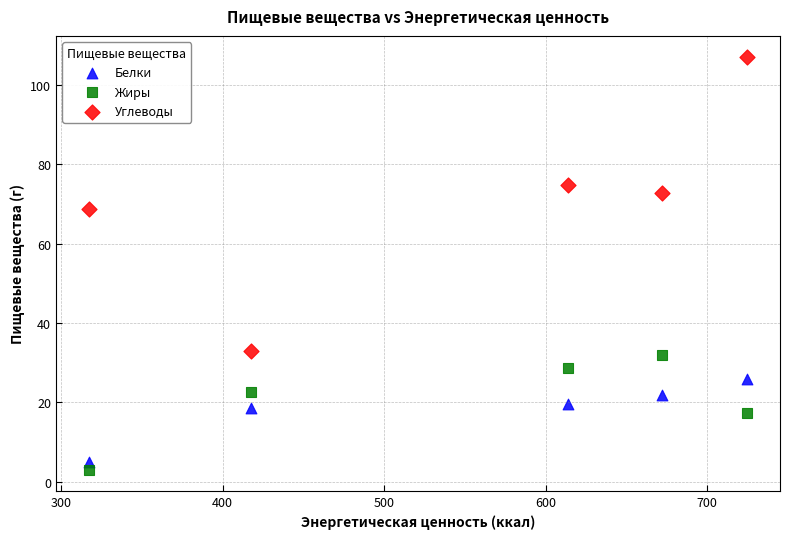

What is the X range (max minus min) for the scatter plot?

407.5